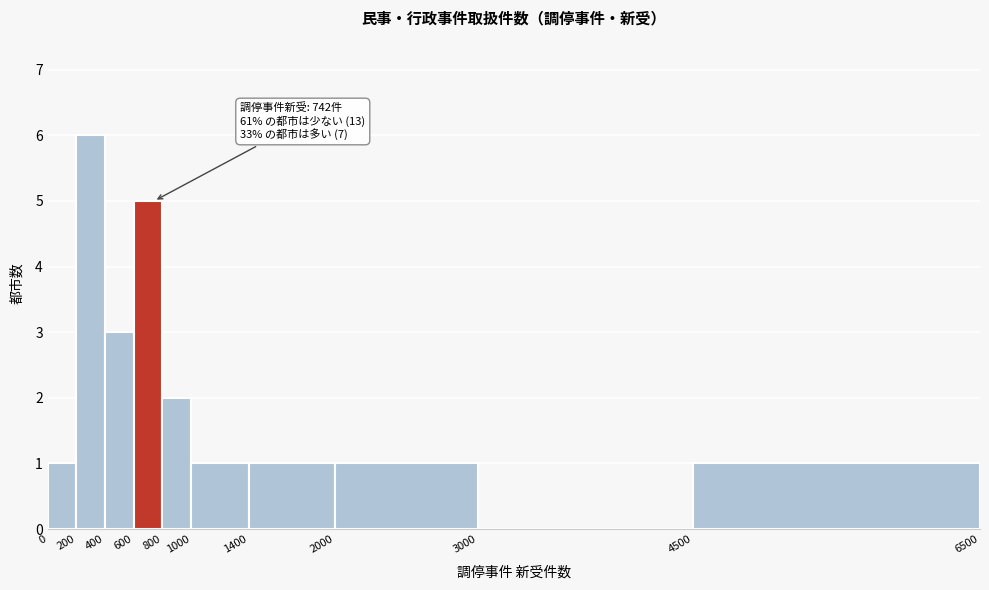

Over which range of the x-axis is the bar tallest?

200 to 400